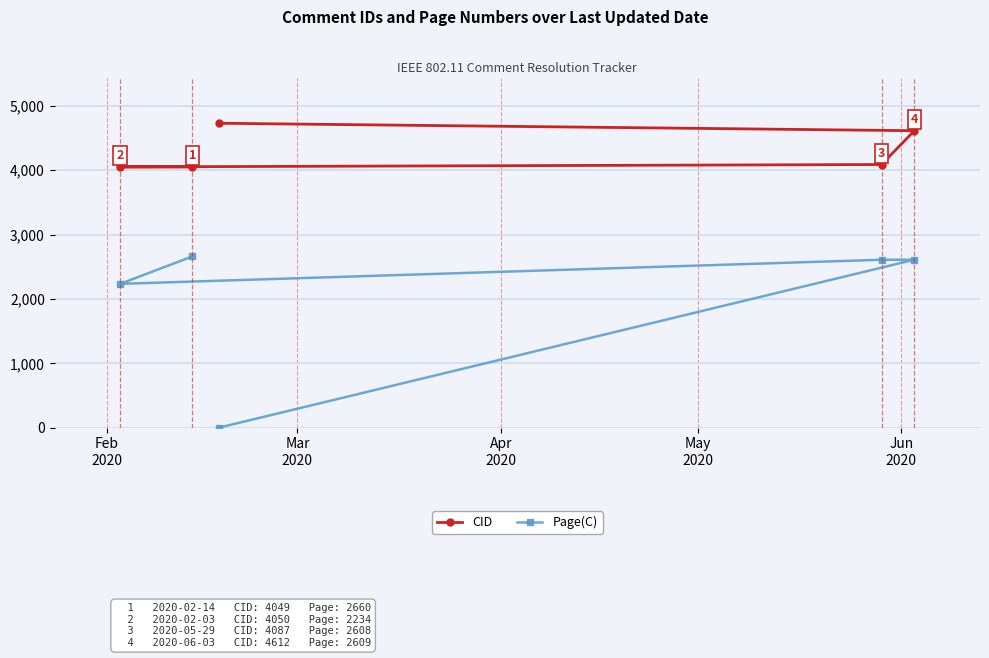

What is the maximum value shown in the chart?

4728